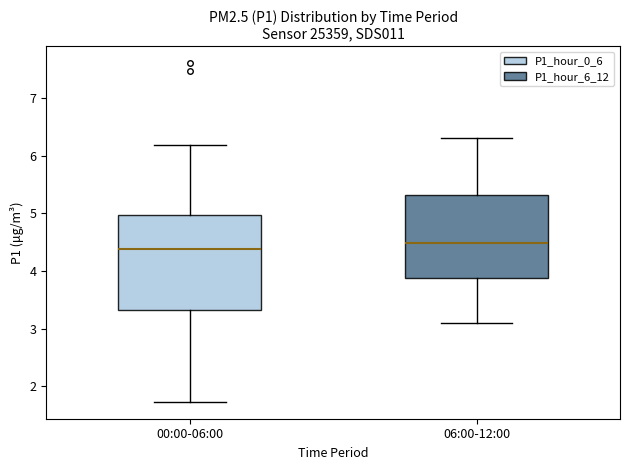

Reading left to right, read every box against the y-axis: the position of its median line, the range the box covers, and the ends of its whiskers. The values are not printed on the chart, so give them approximately, as read against the axis.

00:00-06:00: median 4.4, box 3.3 to 5.0, whiskers 1.7 to 6.2
06:00-12:00: median 4.5, box 3.9 to 5.3, whiskers 3.1 to 6.3